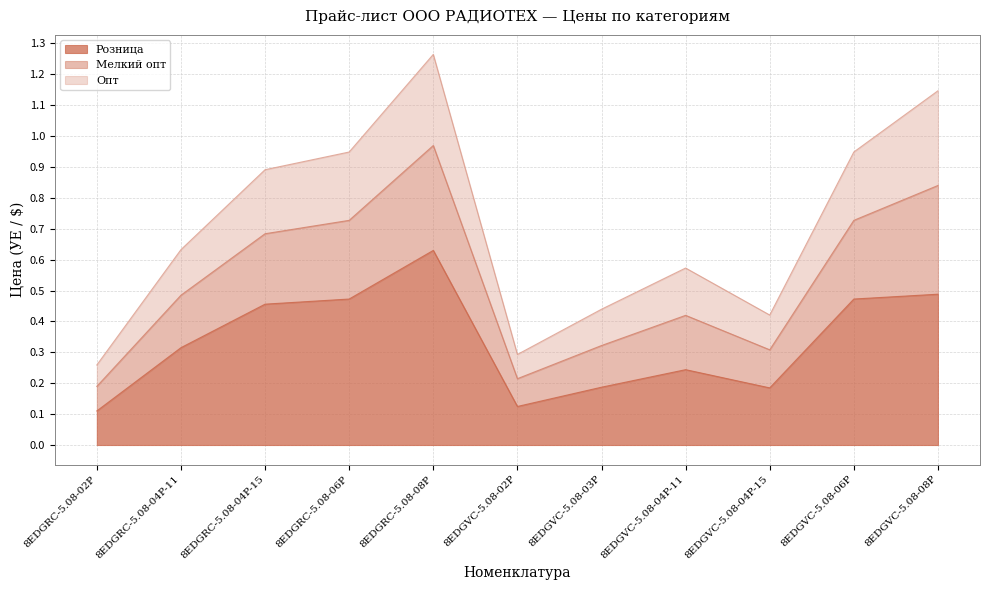

At which label does Розница reach its peak?

8EDGRC-5.08-08P